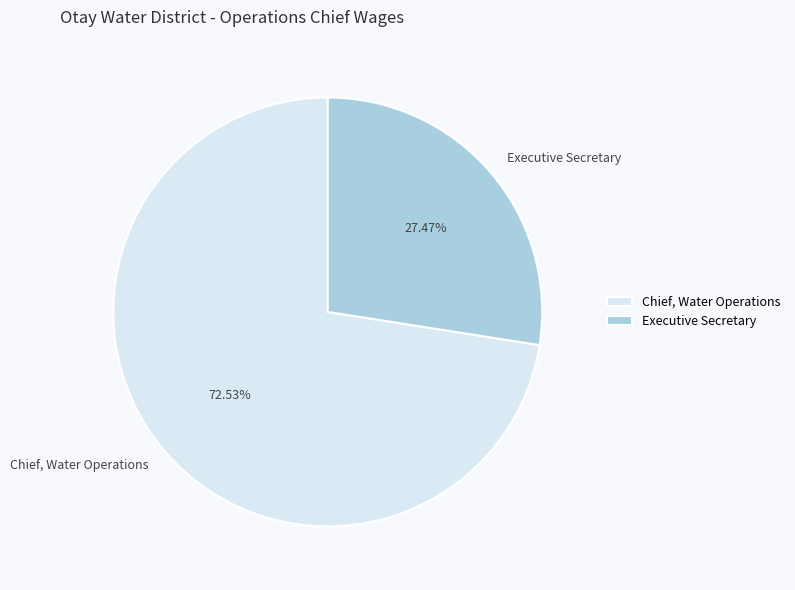

Count the number of slices in the pie.

2